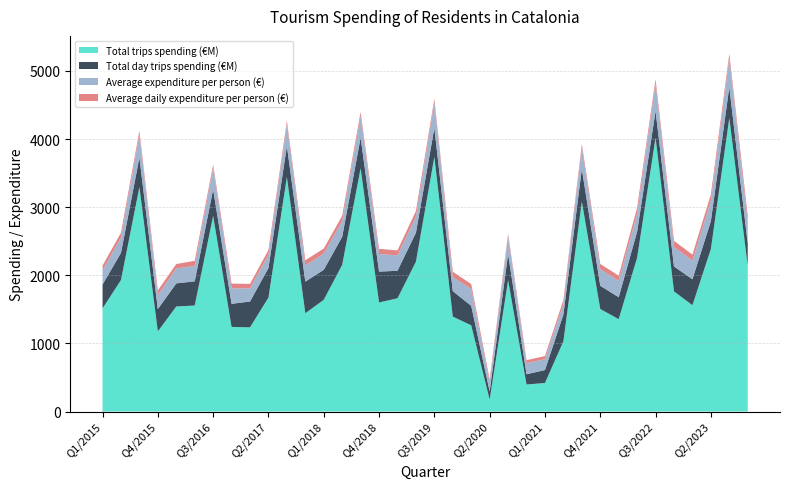

Reading right to left, transcribe all the data shown in this chart.

Total trips spending (€M): Q4/2023=2137	Q3/2023=4310	Q2/2023=2386	Q1/2023=1561	Q4/2022=1763	Q3/2022=4021	Q2/2022=2258	Q1/2022=1356	Q4/2021=1505	Q3/2021=3082	Q2/2021=1031	Q1/2021=419	Q4/2020=397	Q3/2020=1929	Q2/2020=175	Q1/2020=1265	Q4/2019=1394	Q3/2019=3739	Q2/2019=2199	Q1/2019=1662	Q4/2018=1601	Q3/2018=3571	Q2/2018=2153	Q1/2018=1640	Q4/2017=1443	Q3/2017=3442	Q2/2017=1672	Q1/2017=1236	Q4/2016=1242	Q3/2016=2872	Q2/2016=1556	Q1/2016=1542	Q4/2015=1176	Q3/2015=3295	Q2/2015=1930	Q1/2015=1514
Total day trips spending (€M): Q4/2023=325	Q3/2023=452	Q2/2023=408	Q1/2023=381	Q4/2022=366	Q3/2022=389	Q2/2022=382	Q1/2022=322	Q4/2021=341	Q3/2021=480	Q2/2021=392	Q1/2021=190	Q4/2020=150	Q3/2020=384	Q2/2020=119	Q1/2020=287	Q4/2019=373	Q3/2019=424	Q2/2019=425	Q1/2019=404	Q4/2018=453	Q3/2018=448	Q2/2018=412	Q1/2018=440	Q4/2017=464	Q3/2017=455	Q2/2017=434	Q1/2017=379	Q4/2016=339	Q3/2016=388	Q2/2016=355	Q1/2016=339	Q4/2015=327	Q3/2015=432	Q2/2015=398	Q1/2015=350
Average expenditure per person (€): Q4/2023=319	Q3/2023=423	Q2/2023=305	Q1/2023=273	Q4/2022=286	Q3/2022=406	Q2/2022=267	Q1/2022=240	Q4/2021=244	Q3/2021=315	Q2/2021=156	Q1/2021=159	Q4/2020=163	Q3/2020=257	Q2/2020=134	Q1/2020=247	Q4/2019=206	Q3/2019=371	Q2/2019=237	Q1/2019=226	Q4/2018=258	Q3/2018=325	Q2/2018=232	Q1/2018=237	Q4/2017=237	Q3/2017=322	Q2/2017=196	Q1/2017=193	Q4/2016=226	Q3/2016=314	Q2/2016=227	Q1/2016=219	Q4/2015=207	Q3/2015=340	Q2/2015=225	Q1/2015=210
Average daily expenditure per person (€): Q4/2023=94	Q3/2023=66	Q2/2023=88	Q1/2023=88	Q4/2022=91	Q3/2022=64	Q2/2022=86	Q1/2022=77	Q4/2021=76	Q3/2021=50	Q2/2021=59	Q1/2021=46	Q4/2020=44	Q3/2020=40	Q2/2020=43	Q1/2020=72	Q4/2019=79	Q3/2019=57	Q2/2019=83	Q1/2019=73	Q4/2018=76	Q3/2018=54	Q2/2018=77	Q1/2018=75	Q4/2017=77	Q3/2017=50	Q2/2017=69	Q1/2017=66	Q4/2016=71	Q3/2016=48	Q2/2016=75	Q1/2016=65	Q4/2015=68	Q3/2015=55	Q2/2015=72	Q1/2015=68